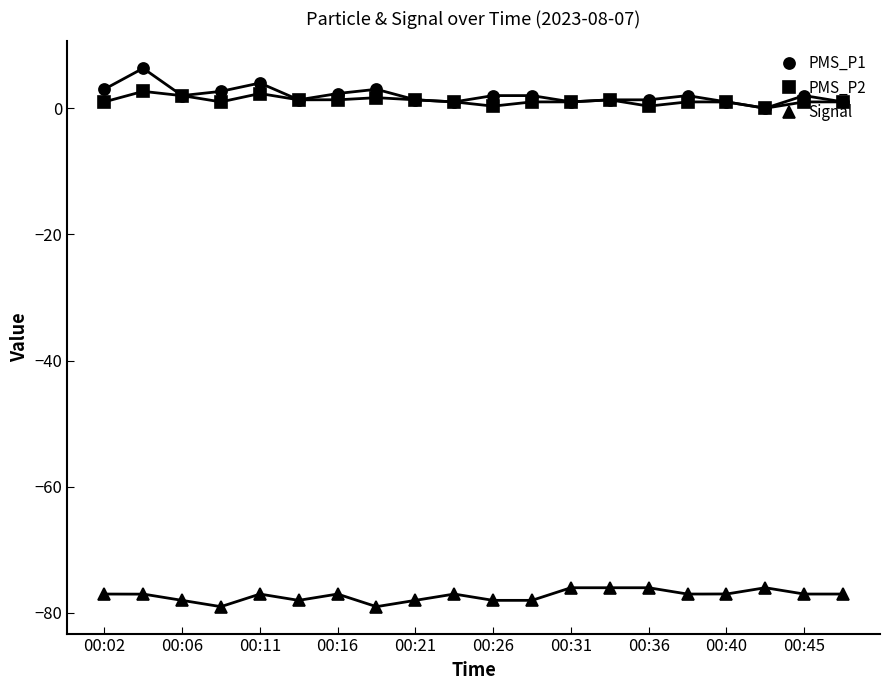

True or false: PMS_P2 has more than 2 interior local peaks.

True